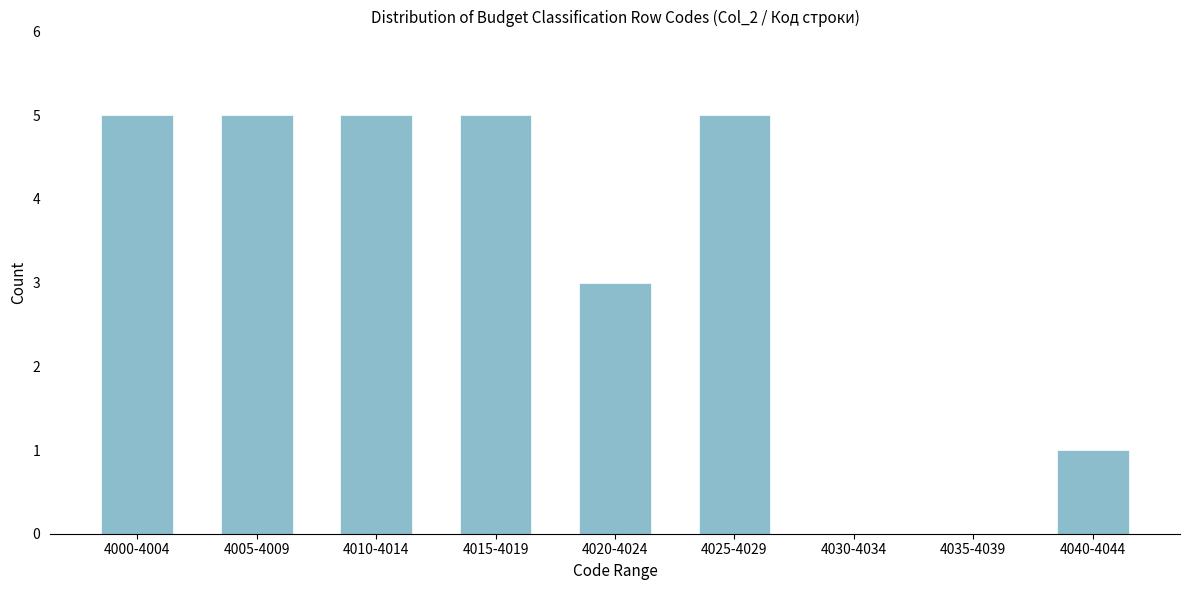

Reading right to left, extract all data points from this chart.

4040-4044=1	4035-4039=0	4030-4034=0	4025-4029=5	4020-4024=3	4015-4019=5	4010-4014=5	4005-4009=5	4000-4004=5